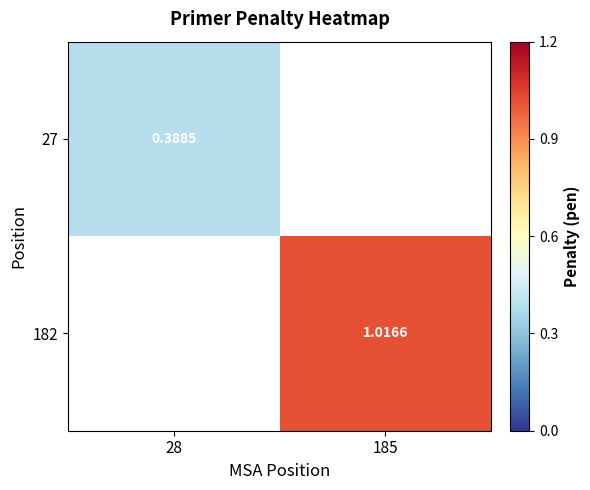

What is the spread (max minus min) of values at 28?

0.4